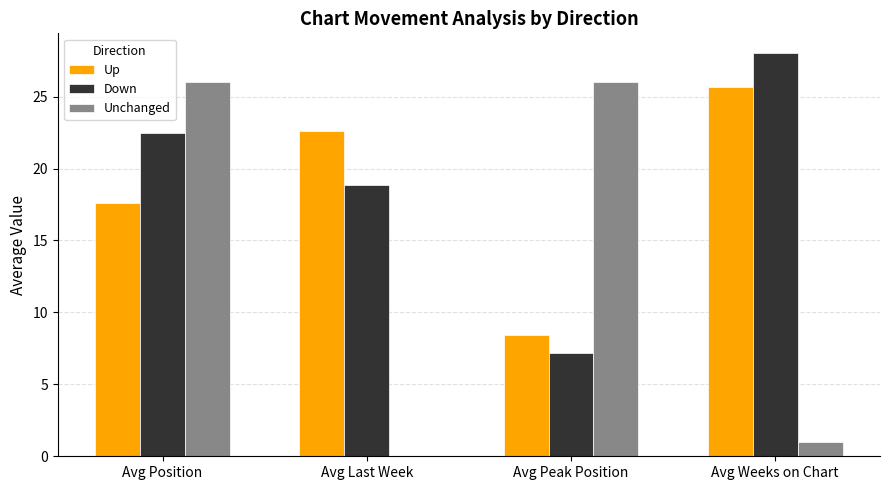

What is the approximate value of Up at Avg Last Week?

22.6